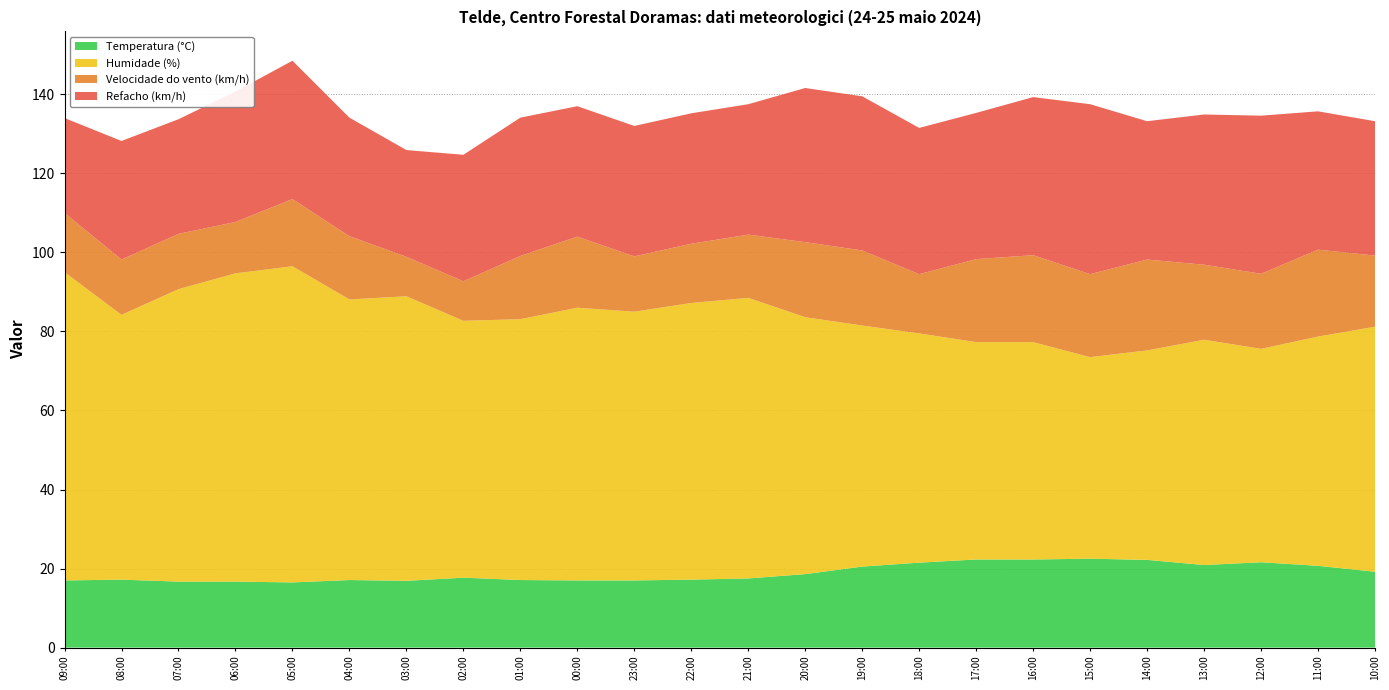

Reading left to right, list all the values displayed in this chart.

Temperatura (°C): 17.0	17.2	16.7	16.7	16.5	17.1	16.9	17.7	17.1	17.0	17.0	17.2	17.5	18.6	20.5	21.5	22.3	22.3	22.5	22.2	20.9	21.6	20.7	19.2
Humidade (%): 78.0	67.0	74.0	78.0	80.0	71.0	72.0	65.0	66.0	69.0	68.0	70.0	71.0	65.0	61.0	58.0	55.0	55.0	51.0	53.0	57.0	54.0	58.0	62.0
Velocidade do vento (km/h): 15.0	14.0	14.0	13.0	17.0	16.0	10.0	10.0	16.0	18.0	14.0	15.0	16.0	19.0	19.0	15.0	21.0	22.0	21.0	23.0	19.0	19.0	22.0	18.0
Refacho (km/h): 24.0	30.0	29.0	33.0	35.0	30.0	27.0	32.0	35.0	33.0	33.0	33.0	33.0	39.0	39.0	37.0	37.0	40.0	43.0	35.0	38.0	40.0	35.0	34.0